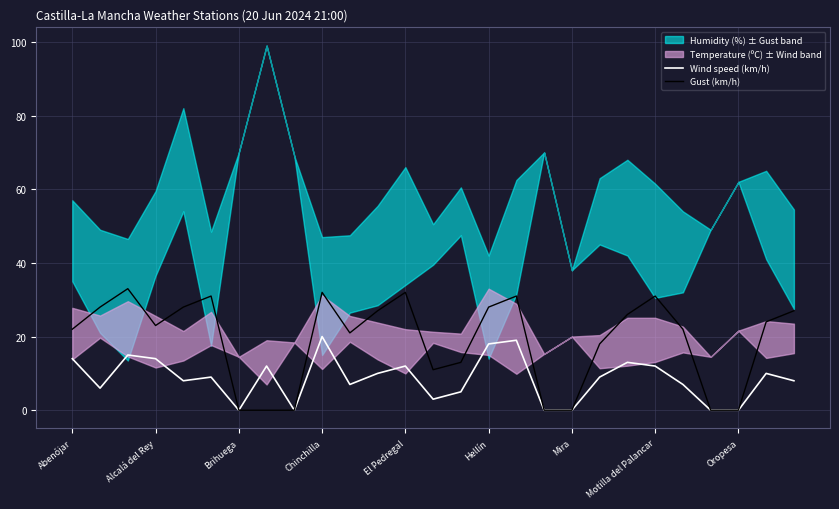

Between 17 and 23, which series saw the biggest shift?

Wind speed (km/h)